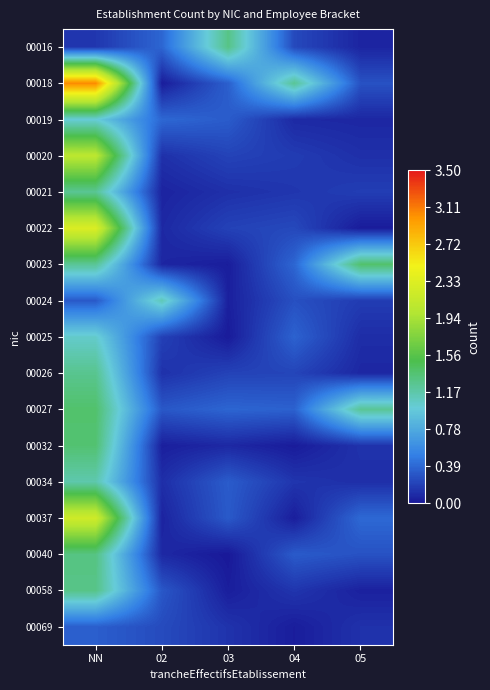

Between NN and 03, which is larger?

03